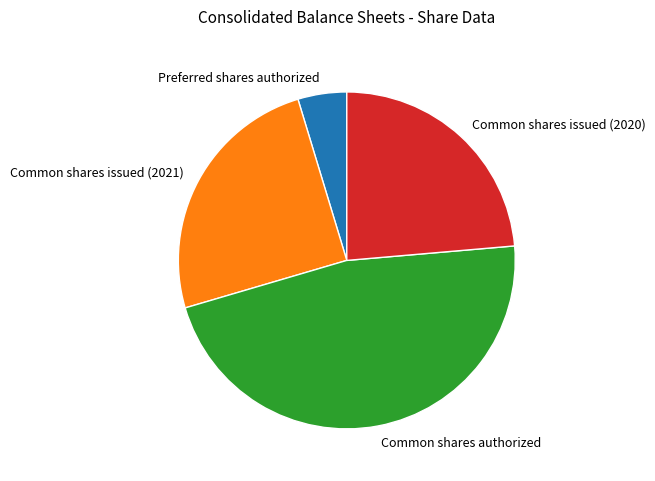

How many slices are in this pie chart?

4